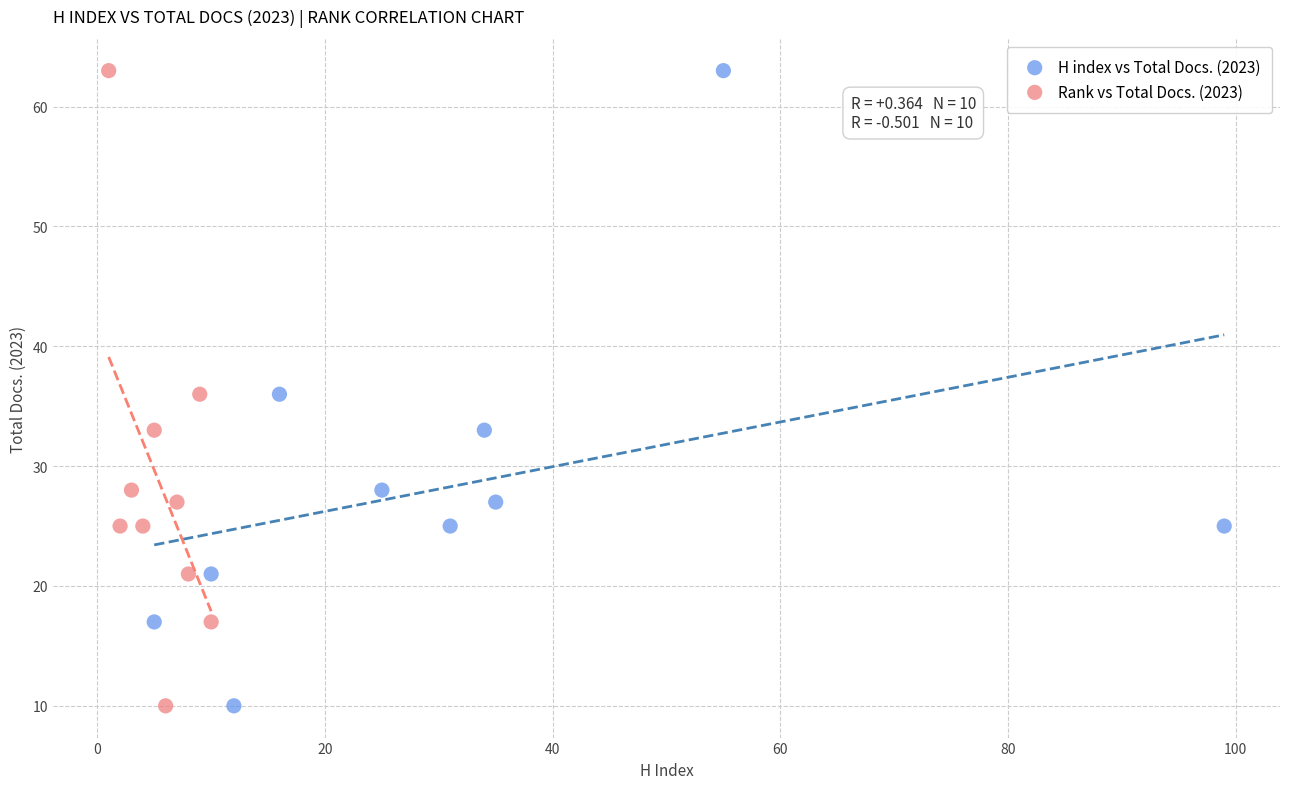

What are all the series names shown in the legend?

H index vs Total Docs. (2023), Rank vs Total Docs. (2023)